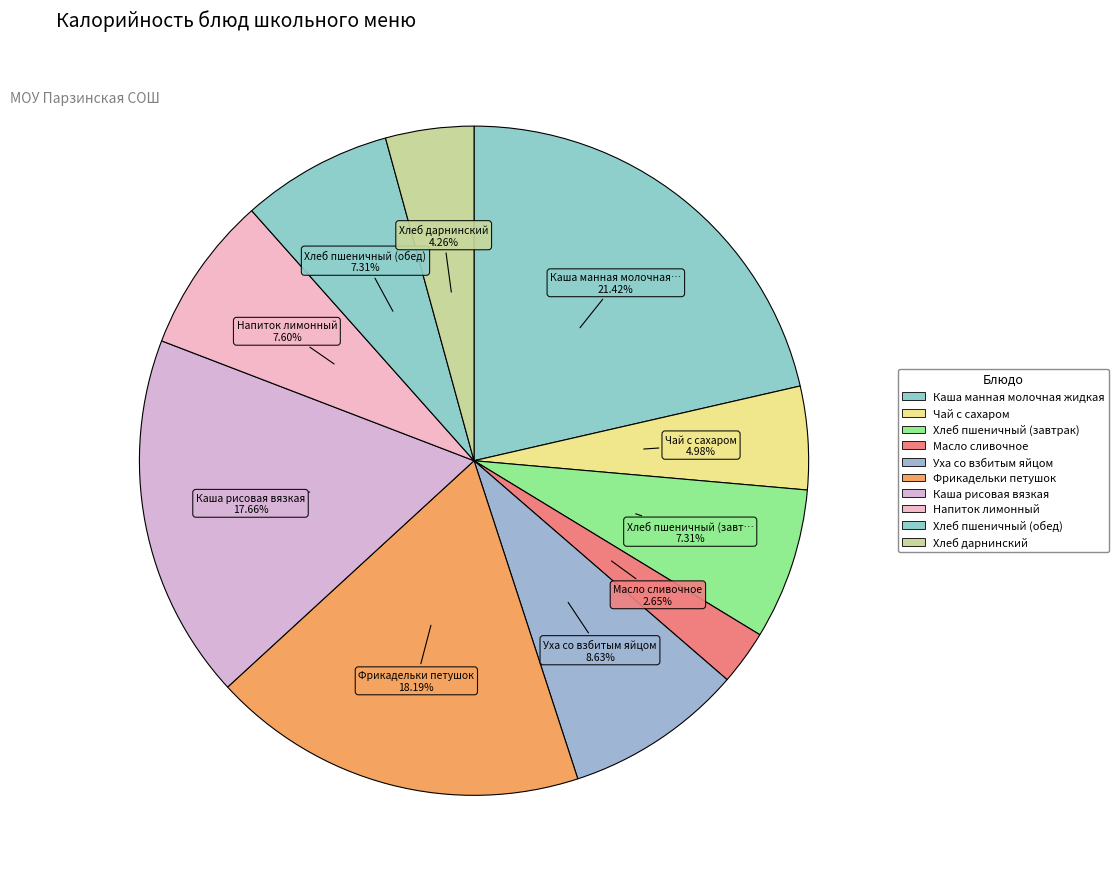

To the nearest percent, what is the combined percentage of Каша манная молочная жидкая and Каша рисовая вязкая?

39%